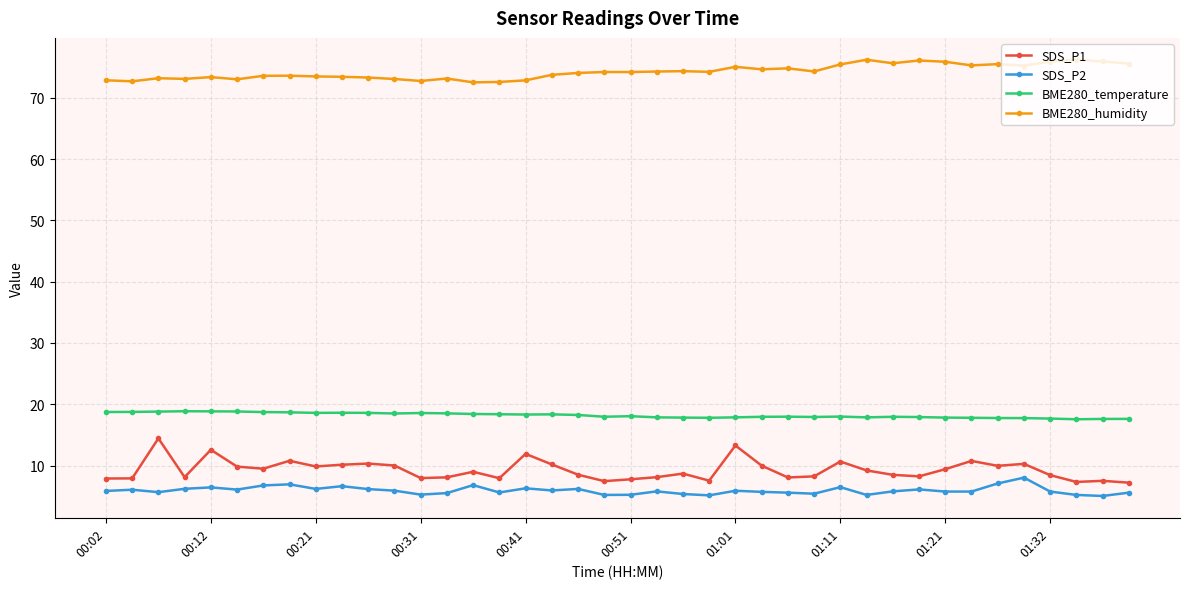

What is the sum of all BME280_temperature values?

727.7